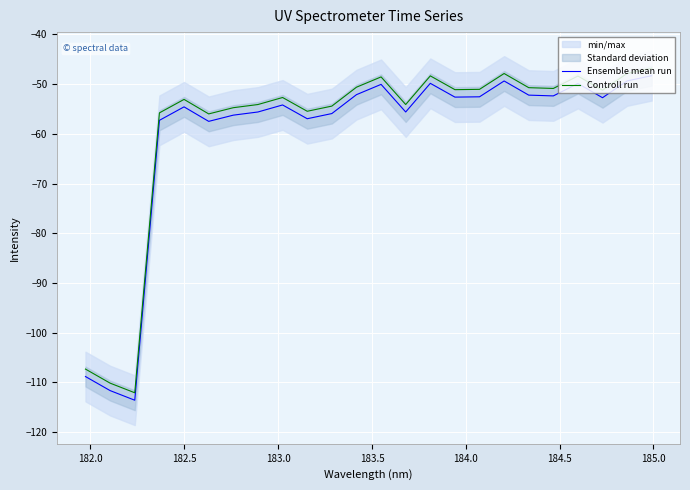

Which series has the largest total across all categories?

Controll run